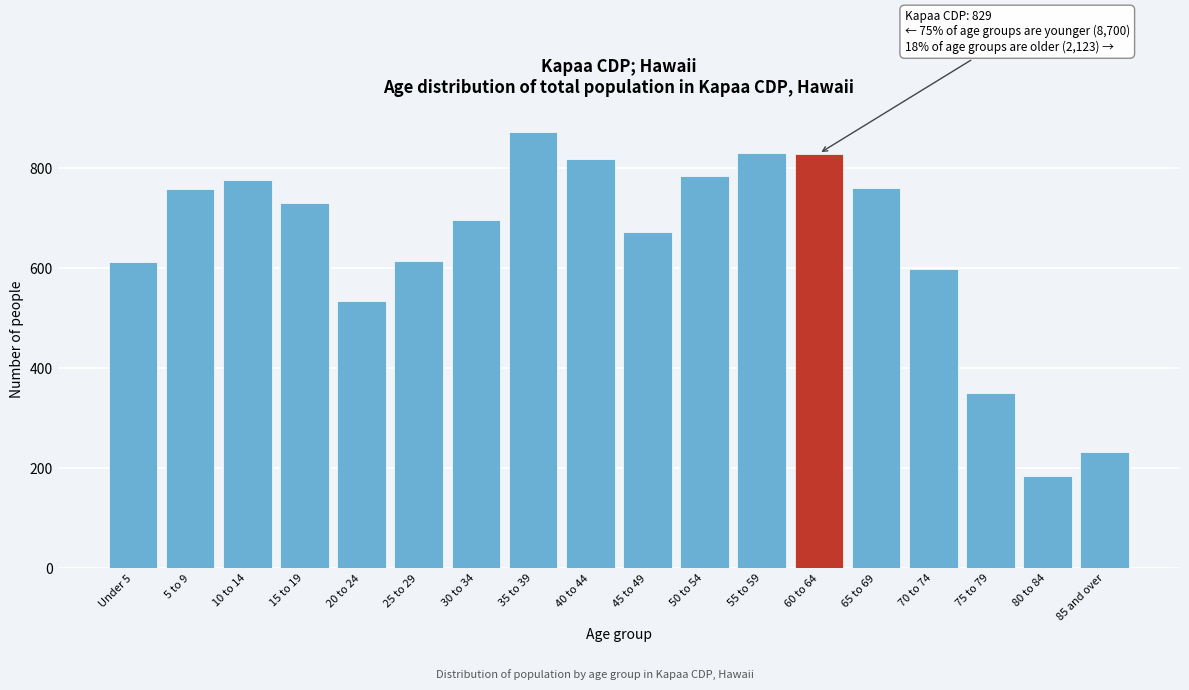

Read the value at 20 to 24.

534